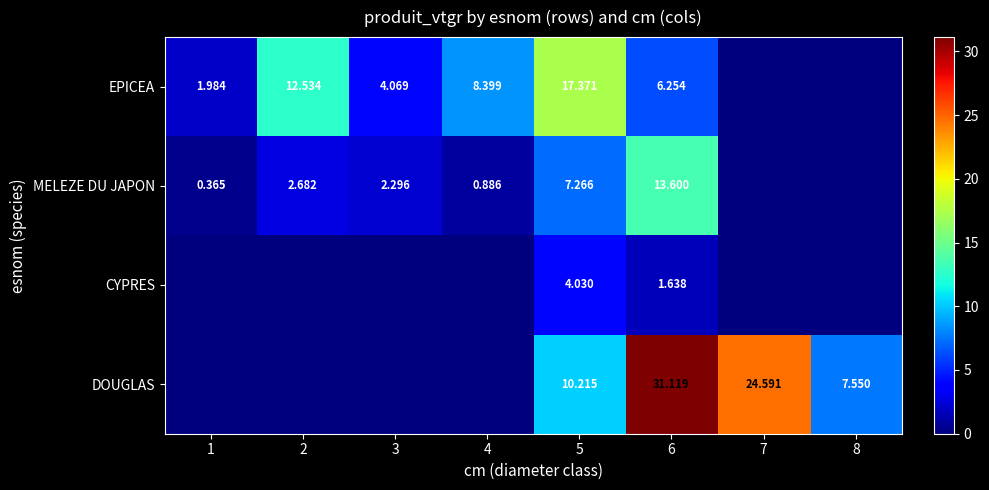

Is the value of EPICEA at 4 greater than the value of MELEZE DU JAPON at 4?

Yes